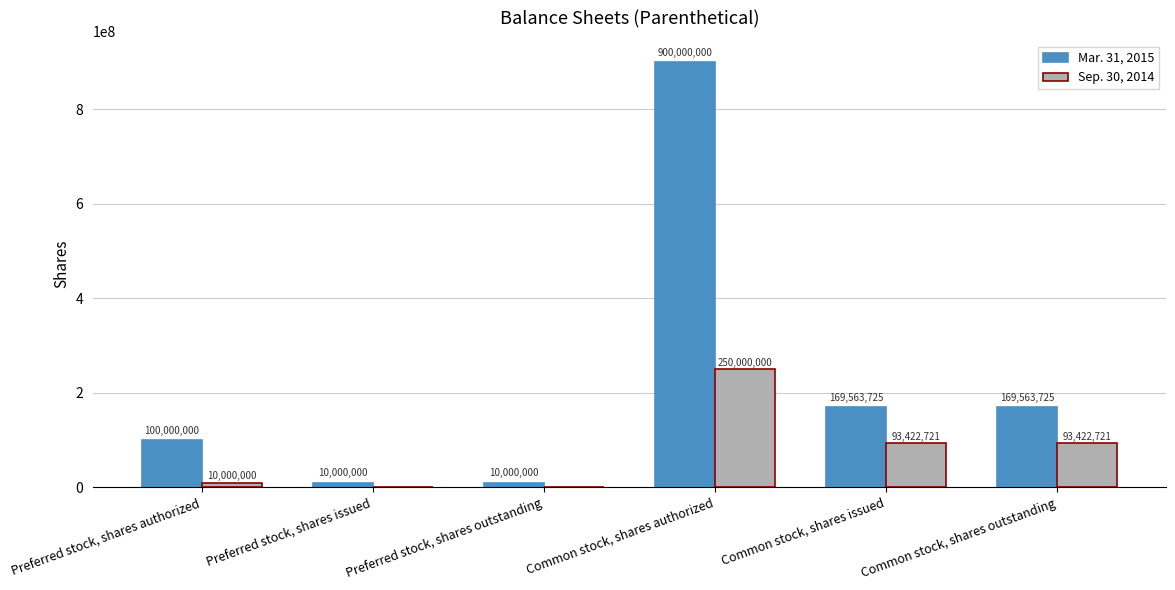

Where does the Mar. 31, 2015 series first go above 169563725?

Common stock, shares authorized